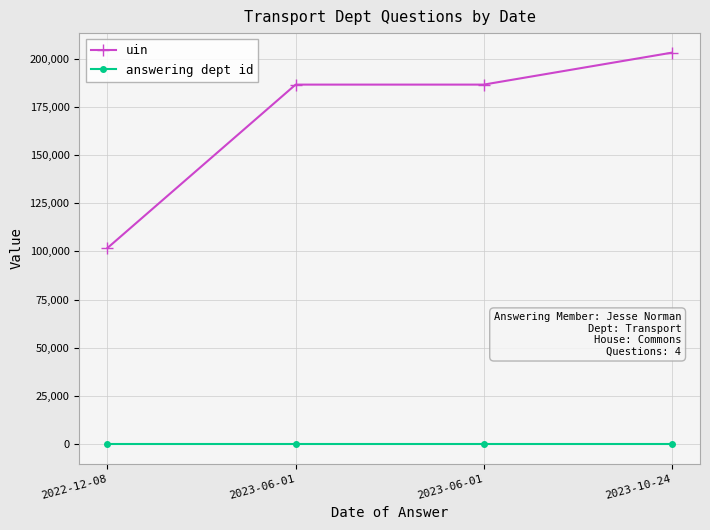

What are all the series names shown in the legend?

uin, answering dept id